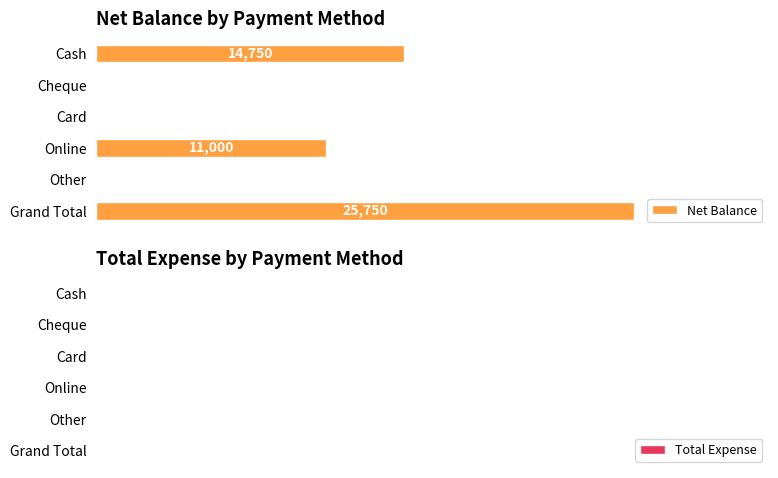

Are the bars horizontal?

Yes